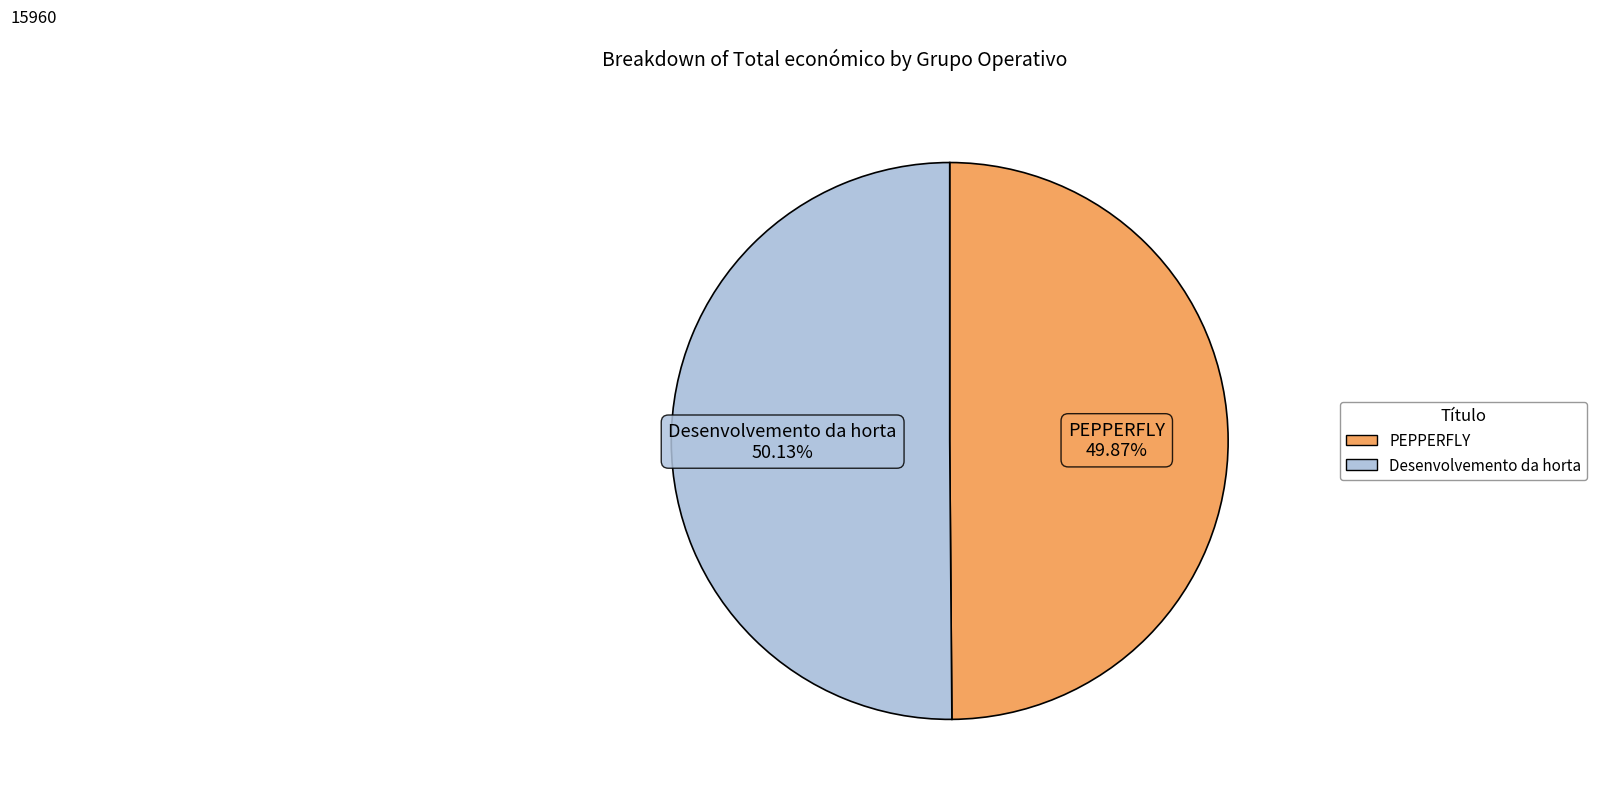

Is there a majority slice in this chart?

Yes